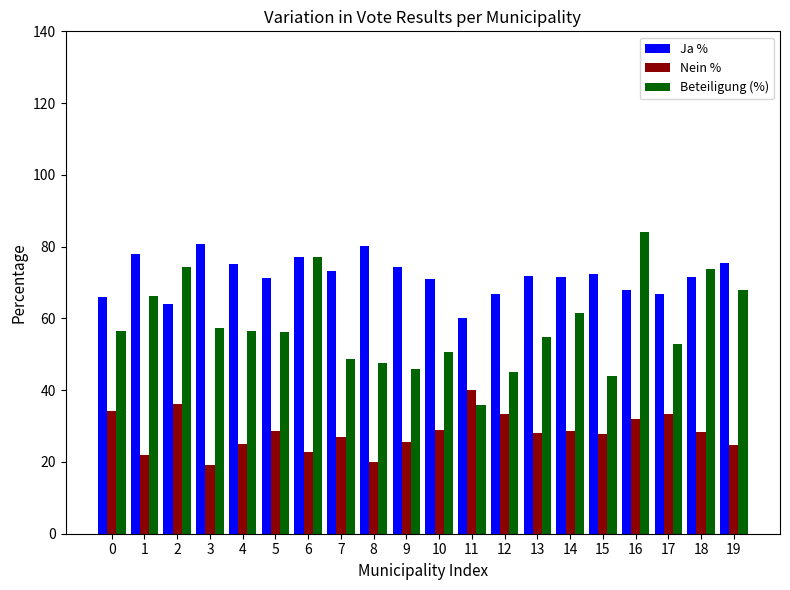

True or false: Beteiligung (%) has a value of 105.6 at 19.

False